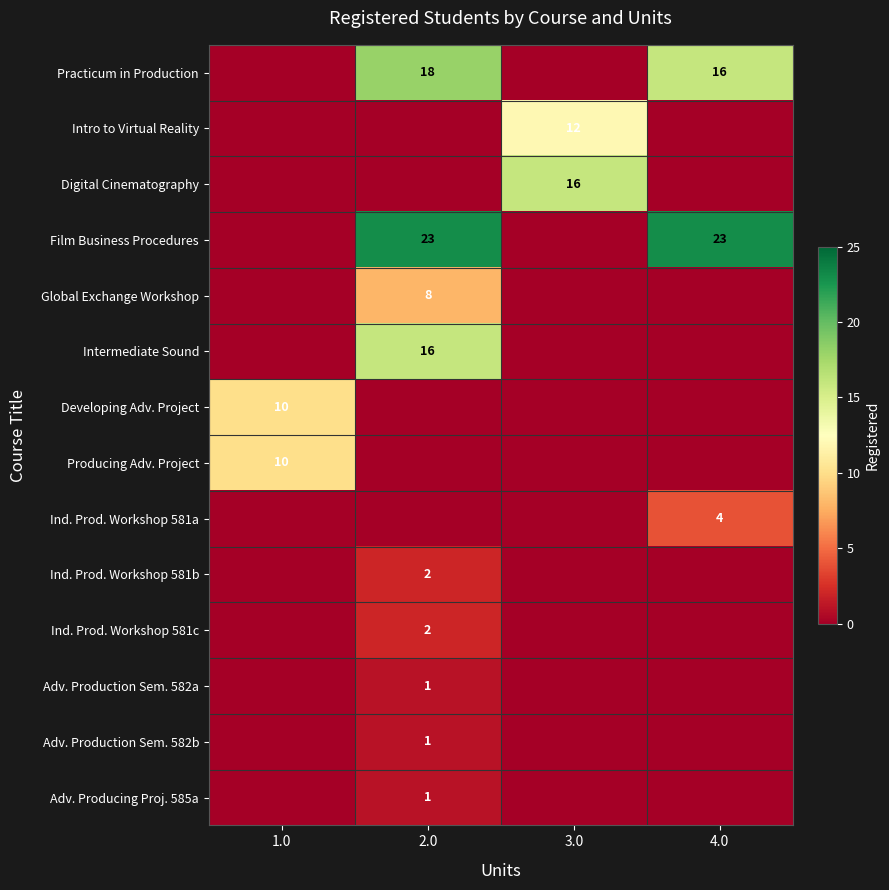

How many positive values does the Intro to Virtual Reality series have?

1